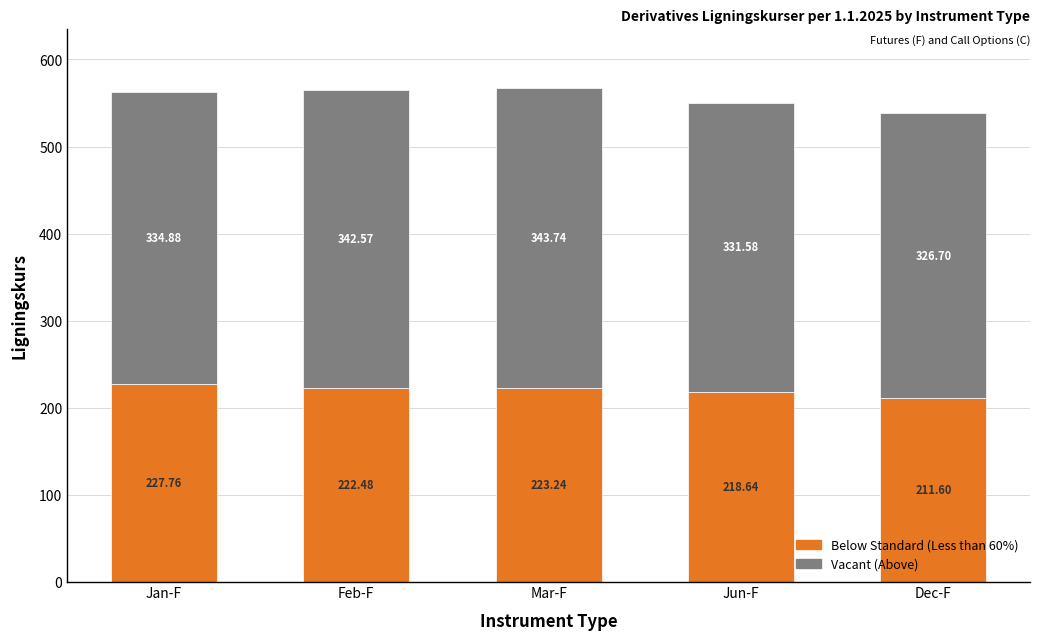

At which category is the sum across all series the highest?

Mar-F